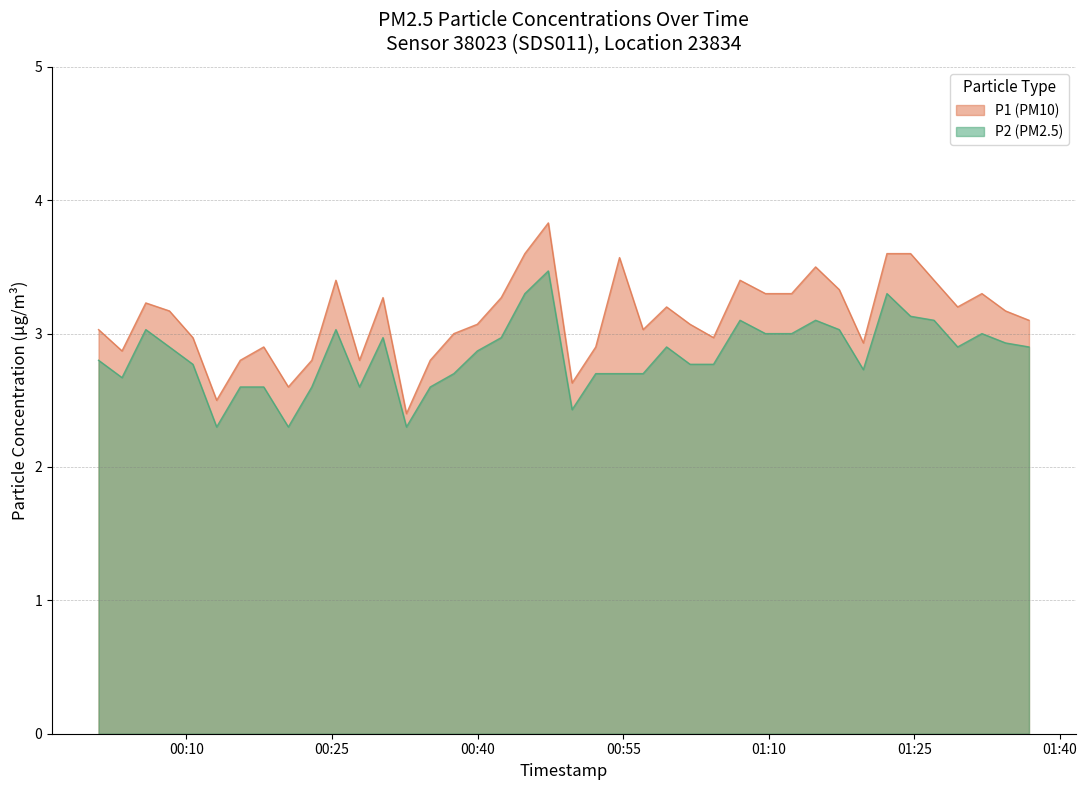

What is the label of the 17th point from the right?

2023-06-14T00:57:03